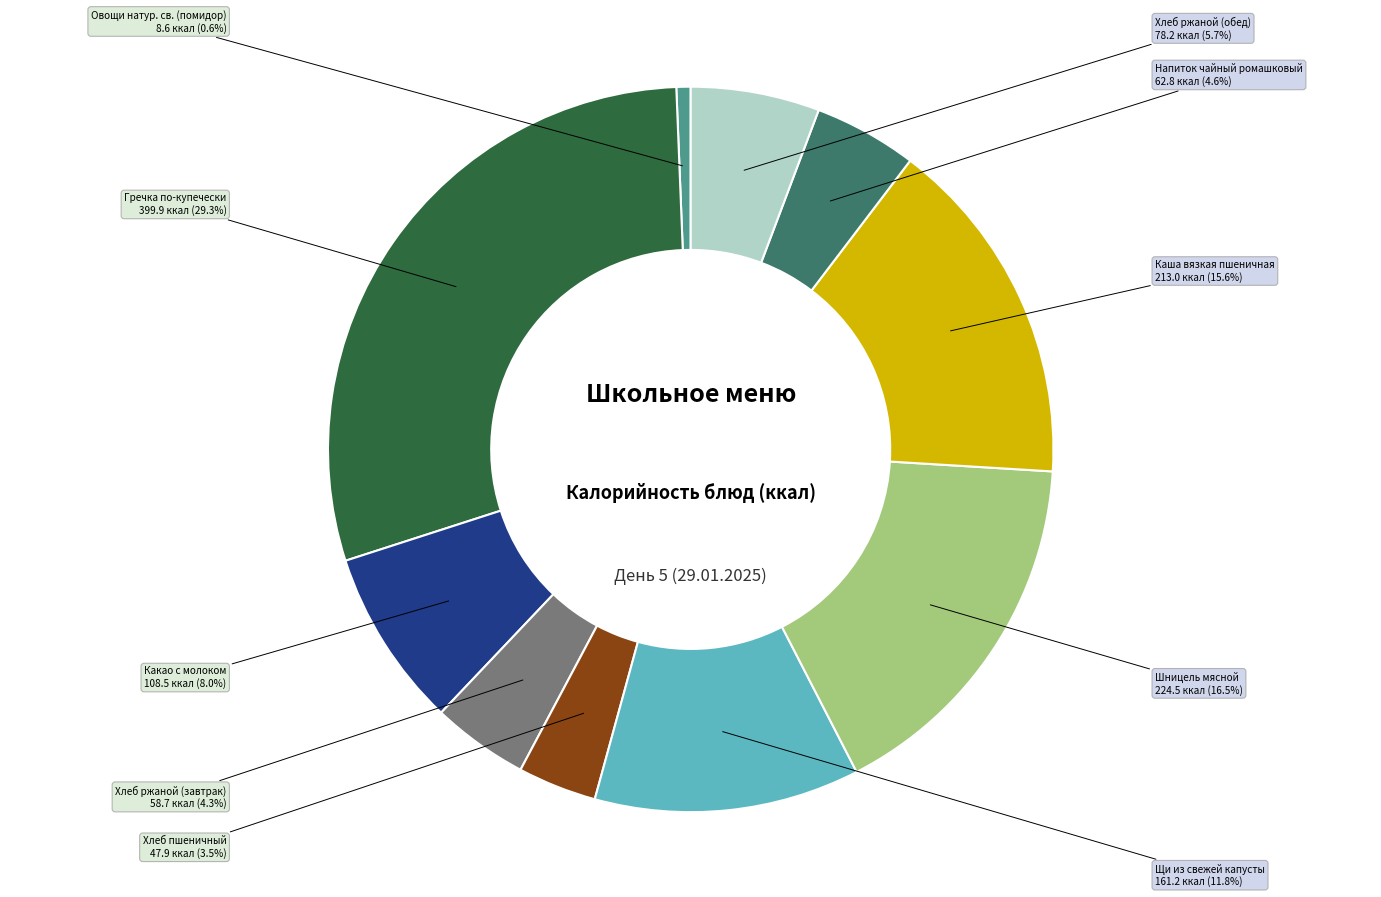

Is there a majority slice in this chart?

No